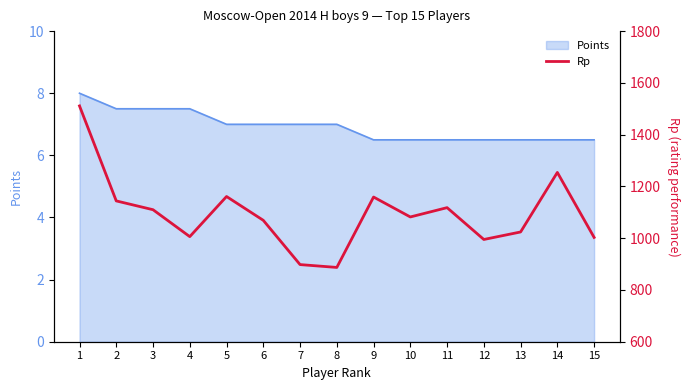

How many lines are shown in the chart?

1